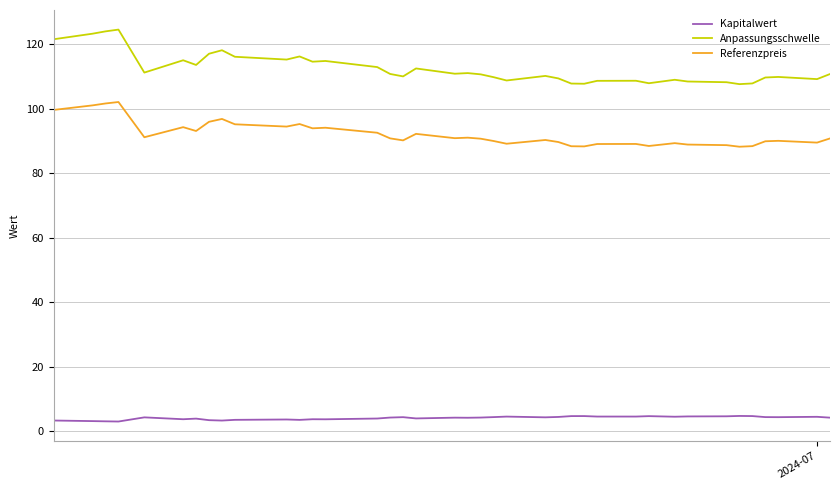

What is the minimum value shown in the chart?

3.0